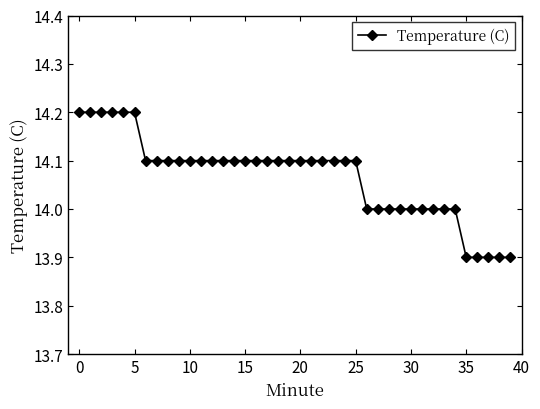

What is the average value?

14.1